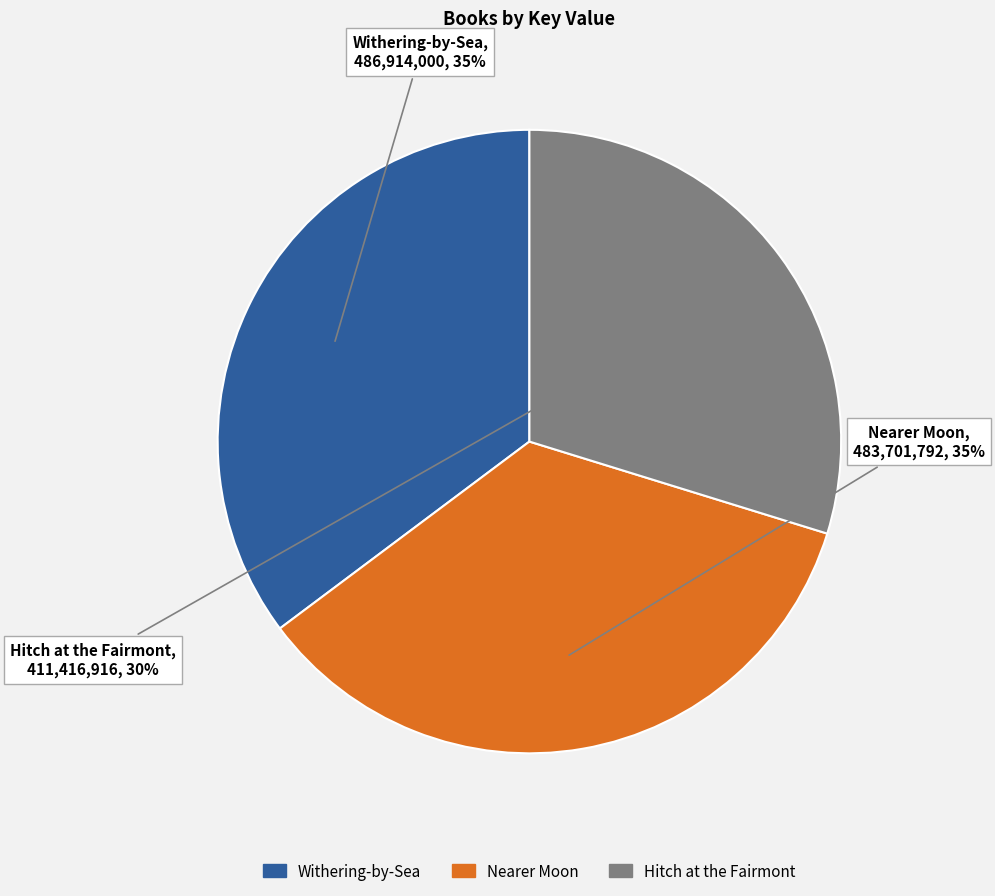

To the nearest percent, what is the difference between the Hitch at the Fairmont and Withering-by-Sea slice percentages?

5%